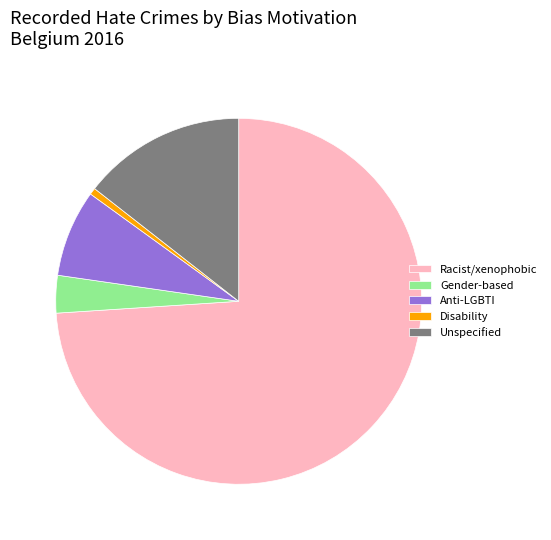

Do Anti-LGBTI and Gender-based together represent more than half of the pie?

No